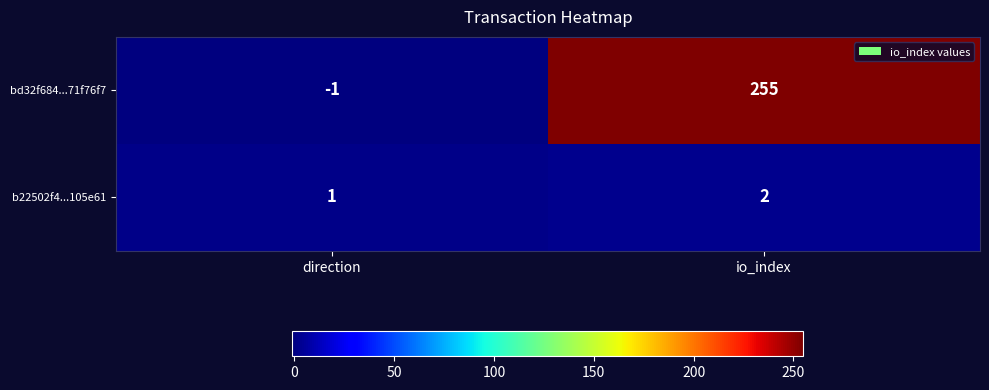

Reading left to right, extract all data points from this chart.

bd32f684...71f76f7: -1	255
b22502f4...105e61: 1	2